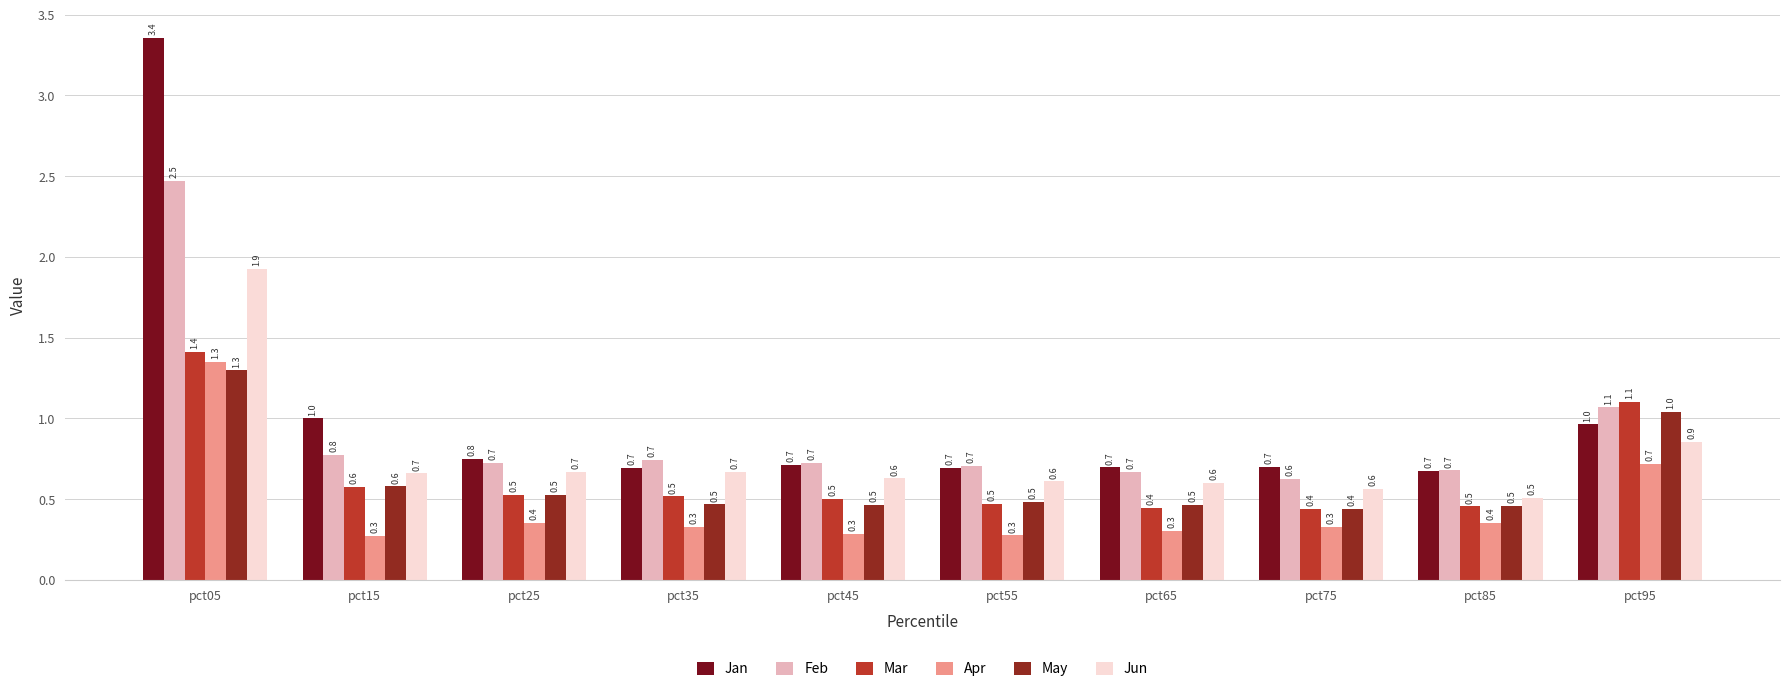

Does the chart contain any negative values?

No